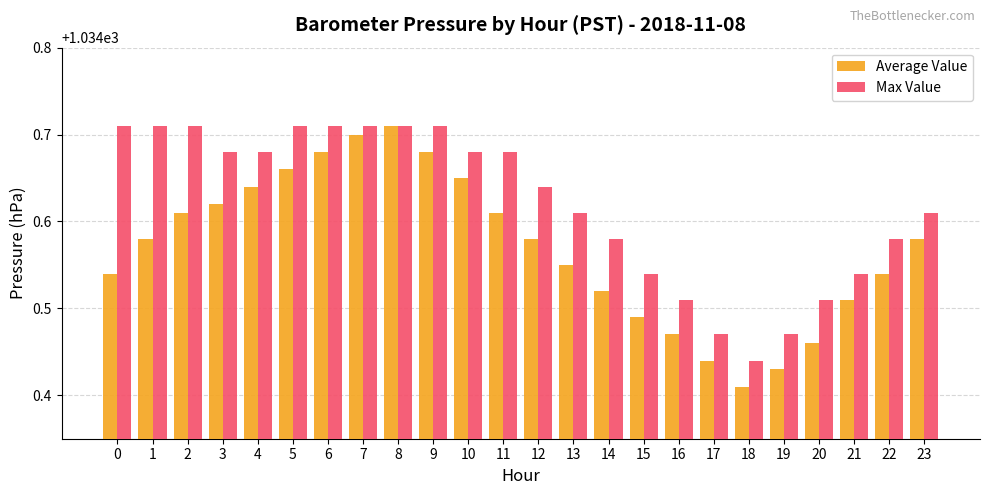

At which category does the chart reach its minimum across all series?

18